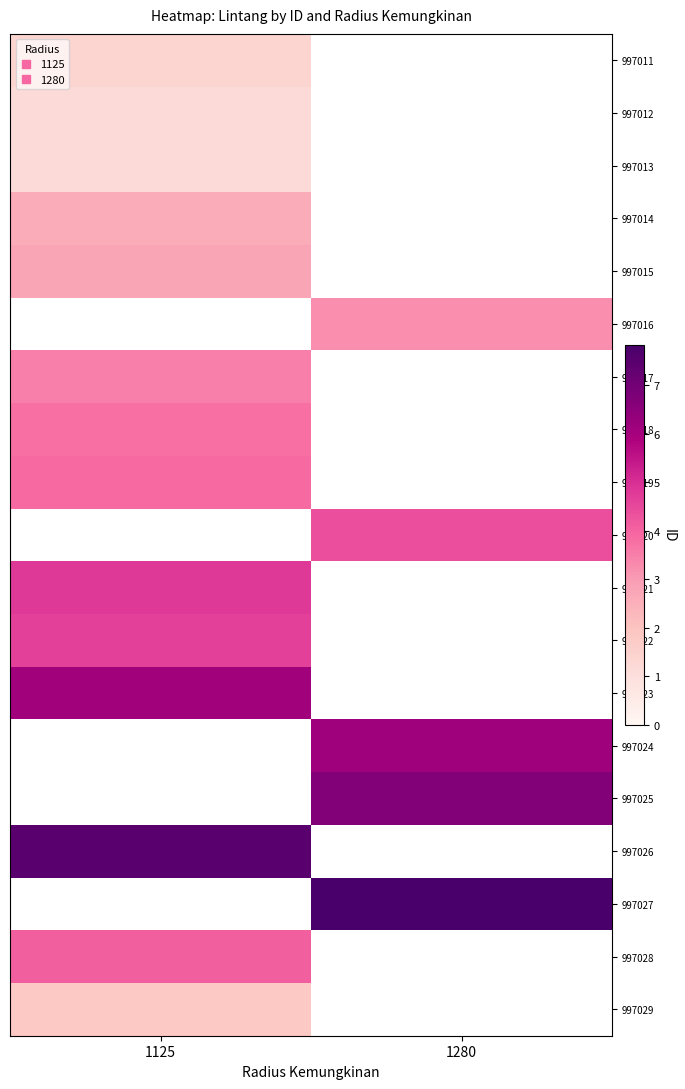

At how many categories does at least one series exceed 2?

2